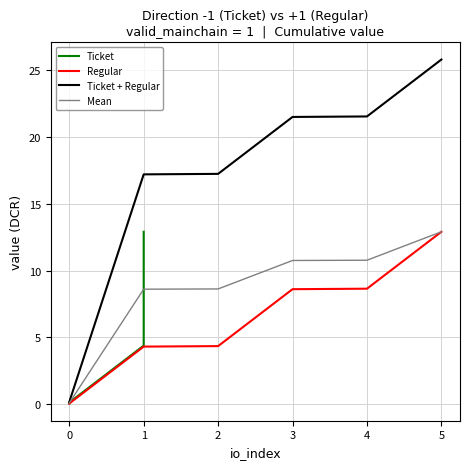

True or false: Ticket and Regular cross at least once.

False